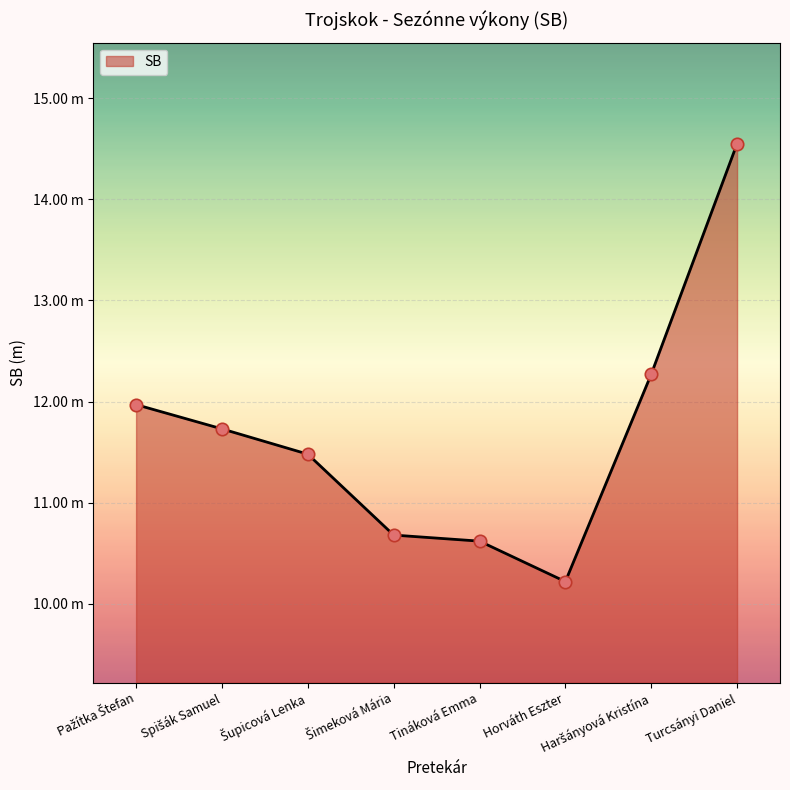

Is this an area chart (filled region under the line)?

Yes